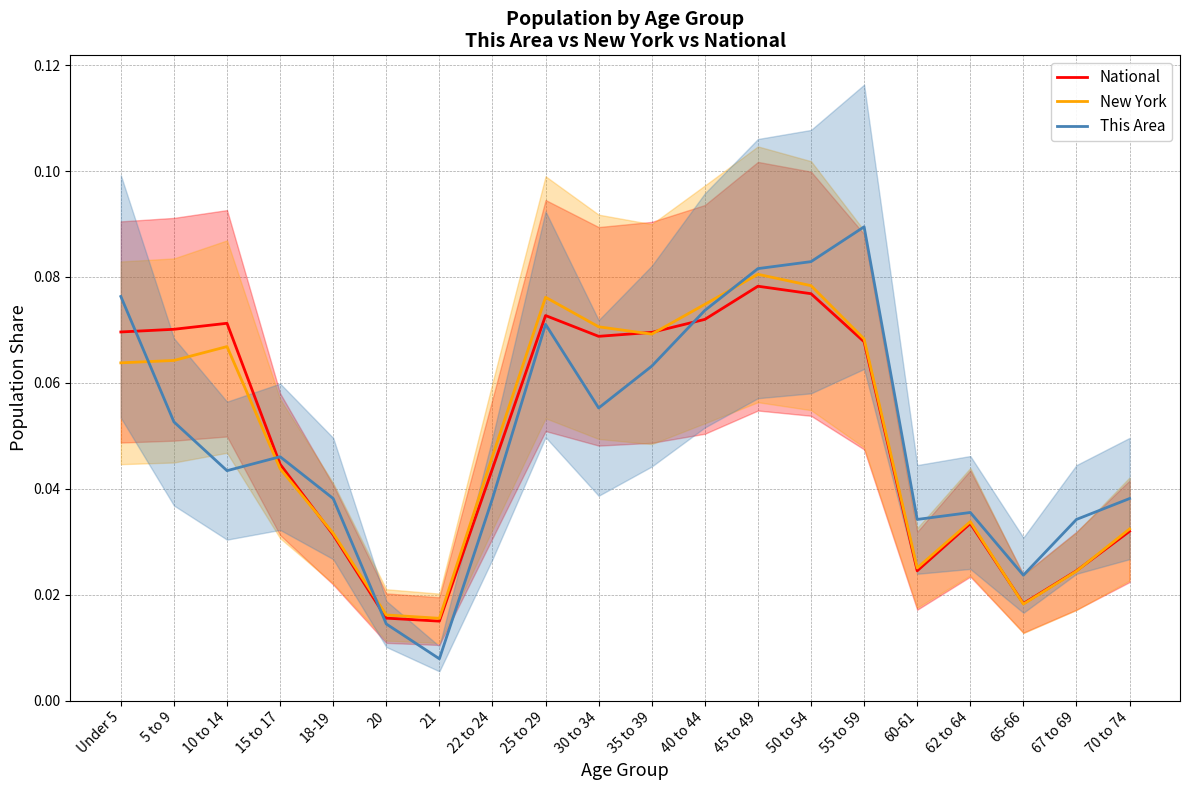

True or false: New York and This Area cross at least once.

True